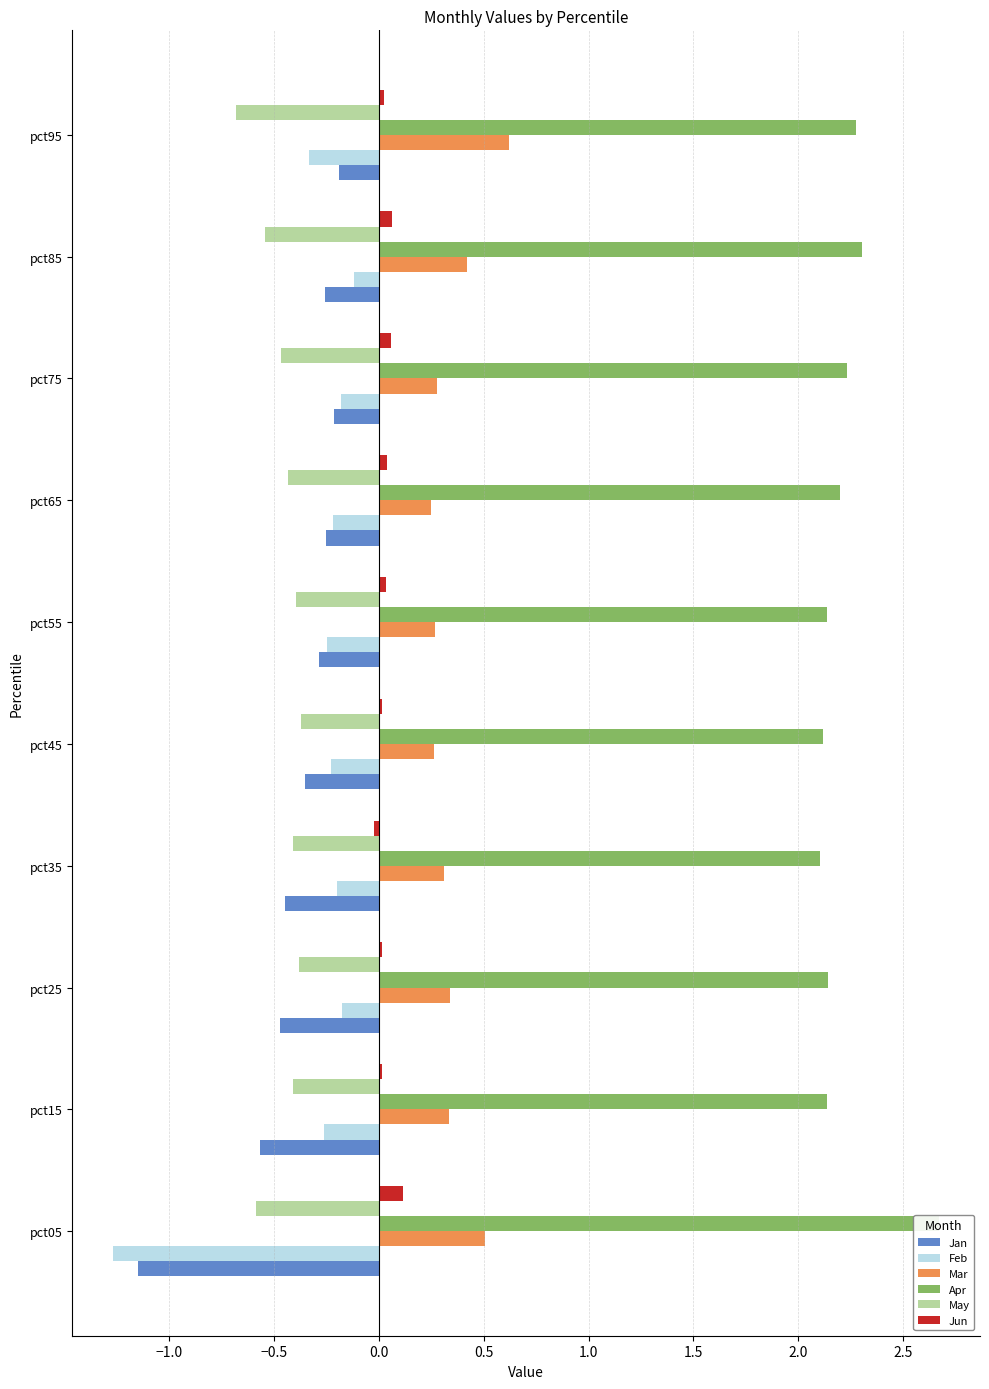

What is the minimum value shown in the chart?

-1.3